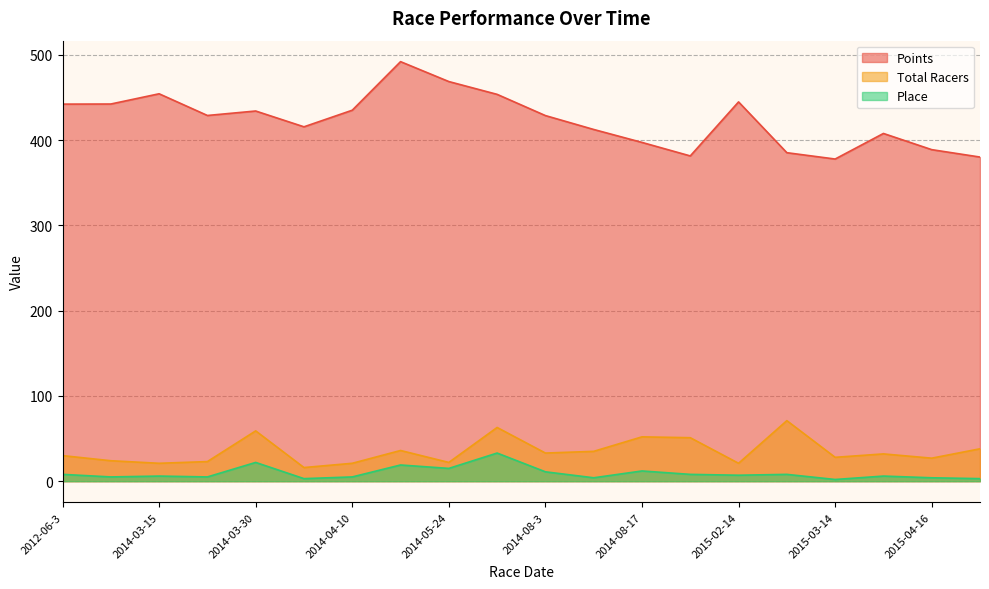

Is the value of Points at 2014-08-17 greater than the value of Place at 2014-04-5?

Yes